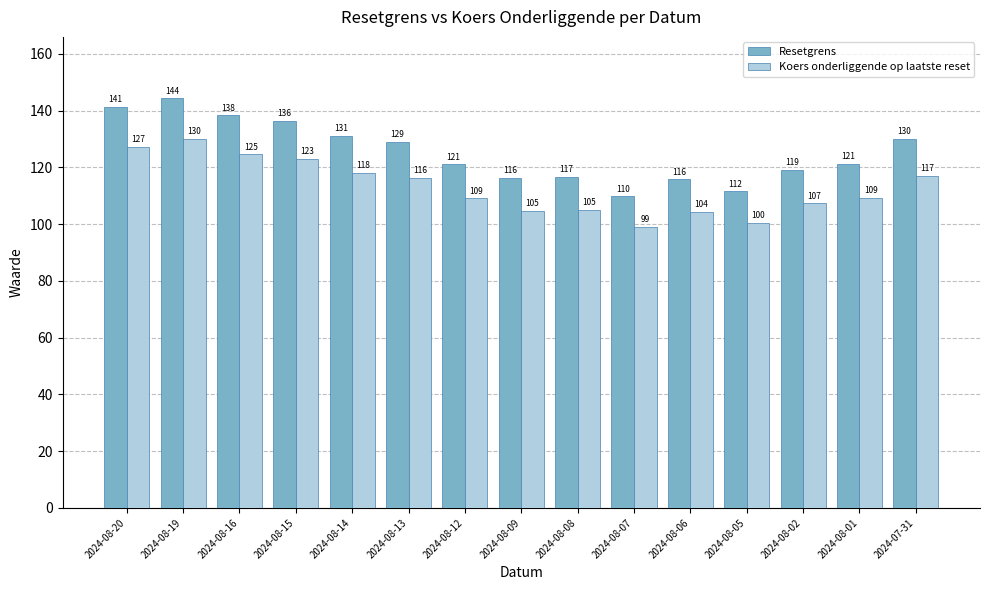

Is the value of Koers onderliggende op laatste reset at 2024-08-12 greater than the value of Resetgrens at 2024-08-01?

No